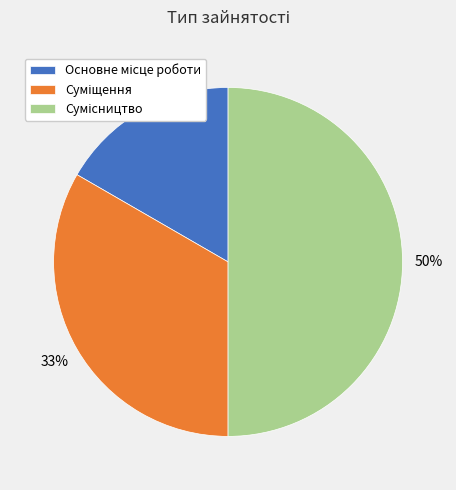

To the nearest percent, what is the average slice percentage?

33%